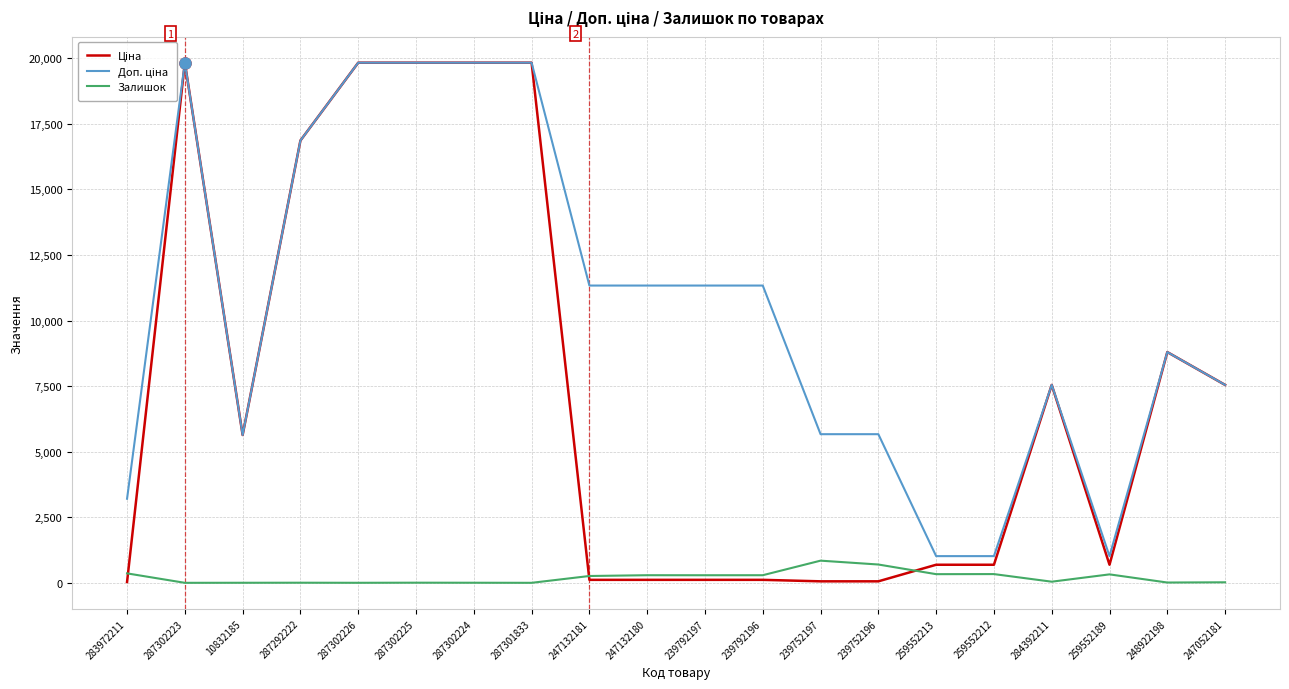

What is the maximum value shown in the chart?

19831.1